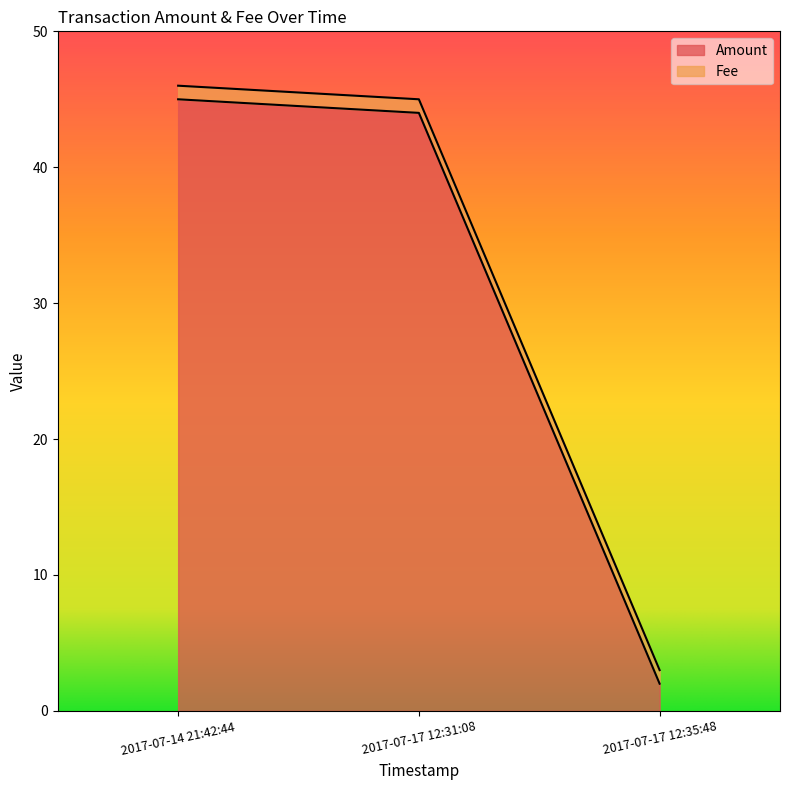

Is it true that the value at 2017-07-17 12:31:08 is 74?

False